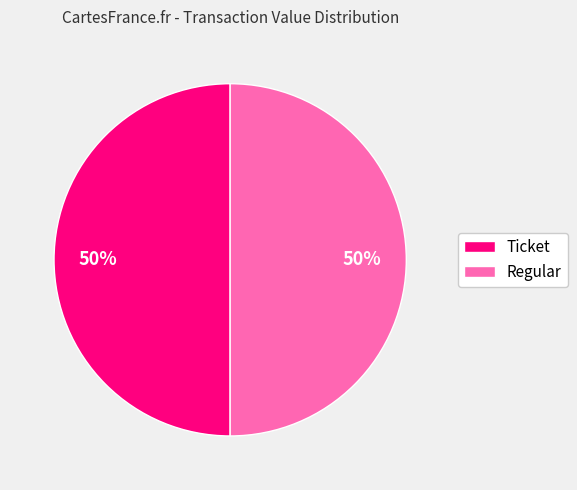

To the nearest percent, what is the average slice percentage?

50%